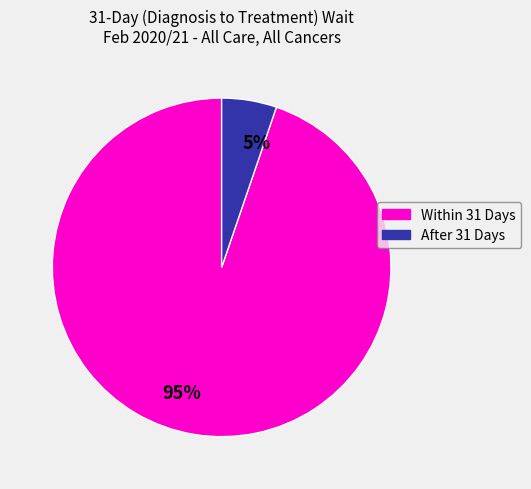

Does any single category account for the majority?

Yes